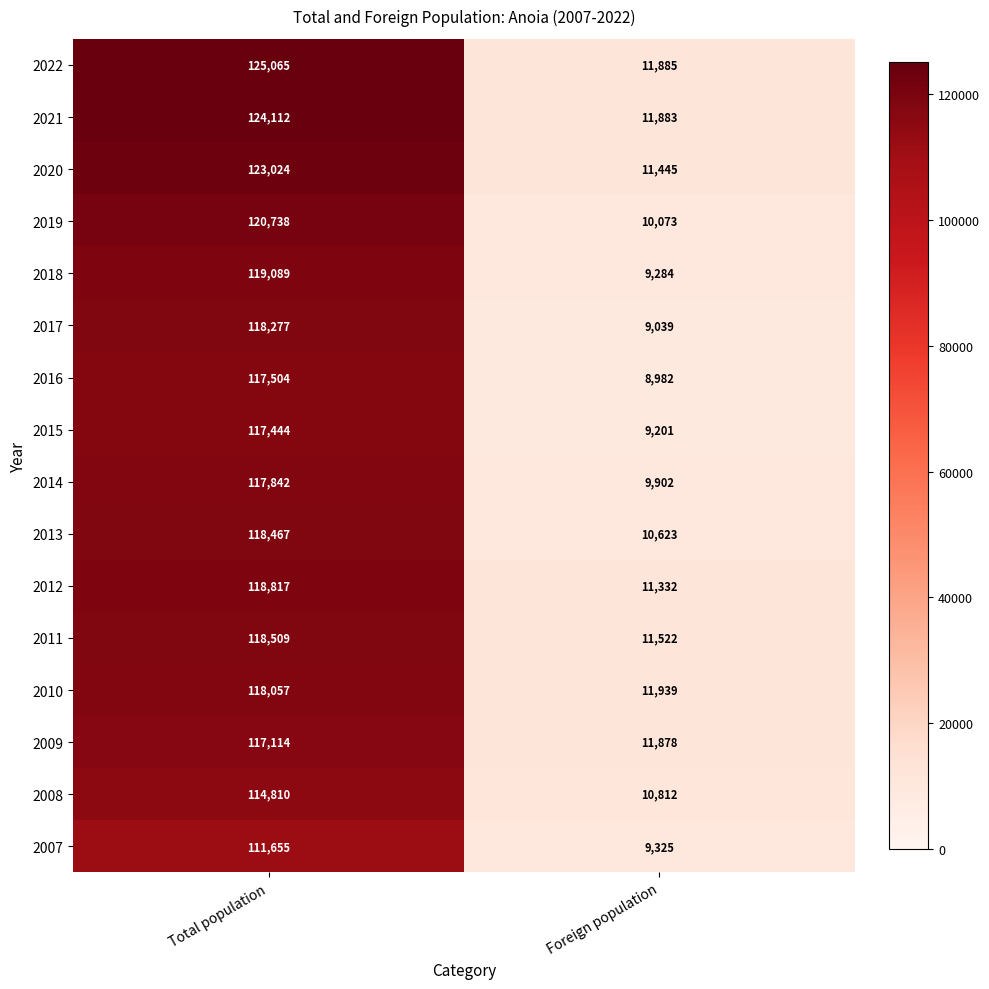

At Total population, list the series in order from largest to smallest.

2022, 2021, 2020, 2019, 2018, 2012, 2011, 2013, 2017, 2010, 2014, 2016, 2015, 2009, 2008, 2007